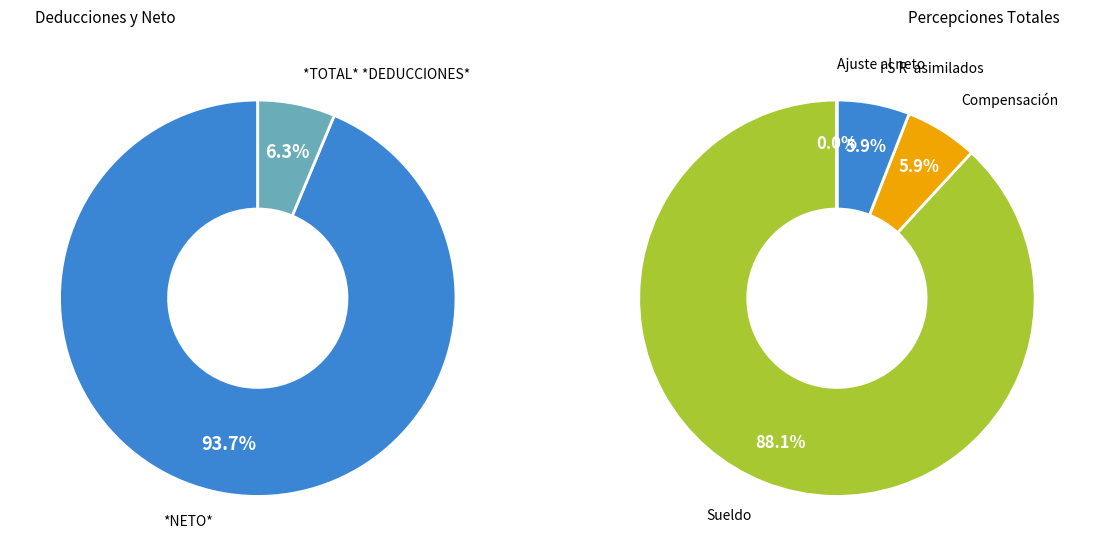

Rank the categories by value from highest to lowest.

Sueldo, Compensación, I S R  asimilados, Ajuste al neto